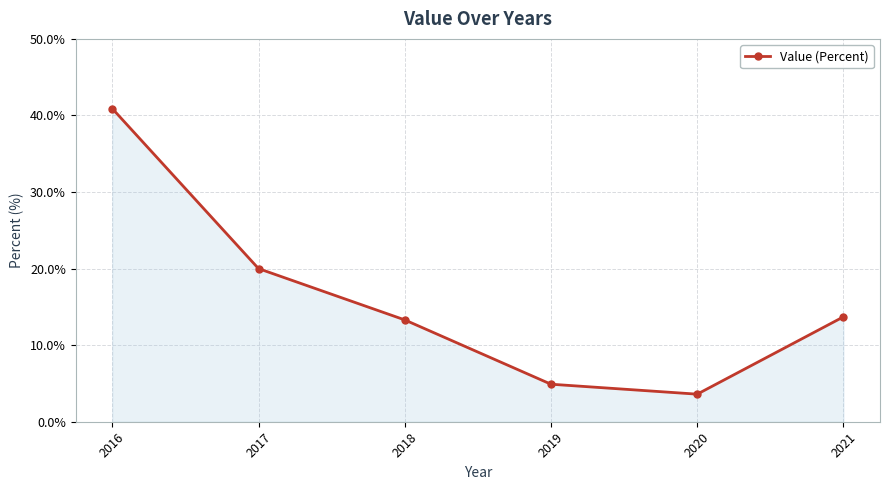

Where is the data nearest to the value 22?

2017